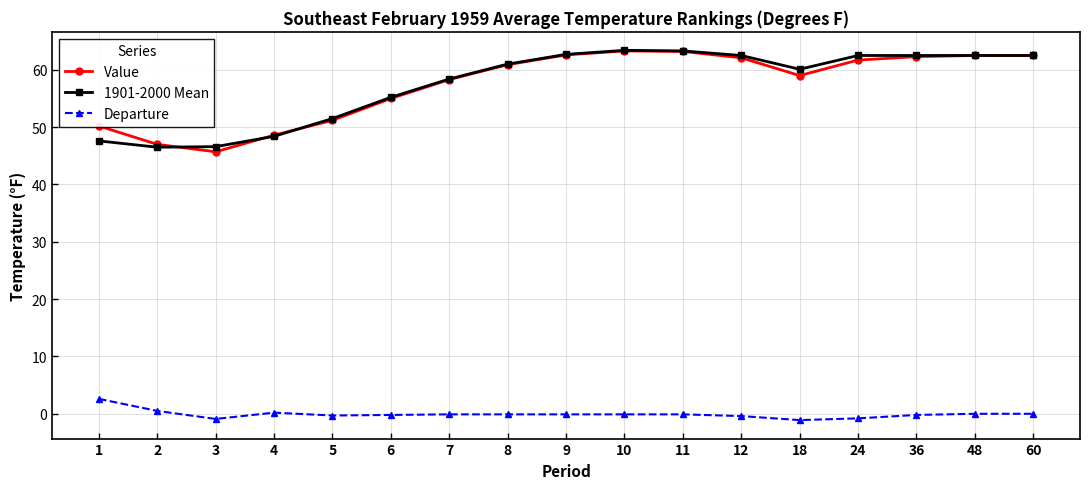

What is the difference between the second highest and minimum values in the 1901-2000 Mean series?

16.8